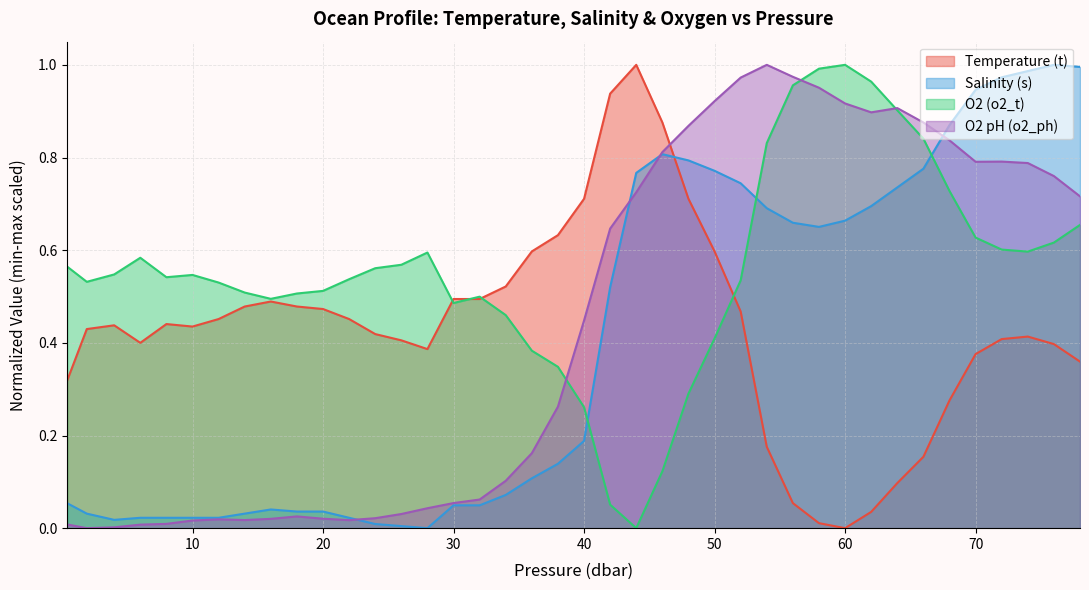

Which series has the largest total across all categories?

O2 (o2_t)